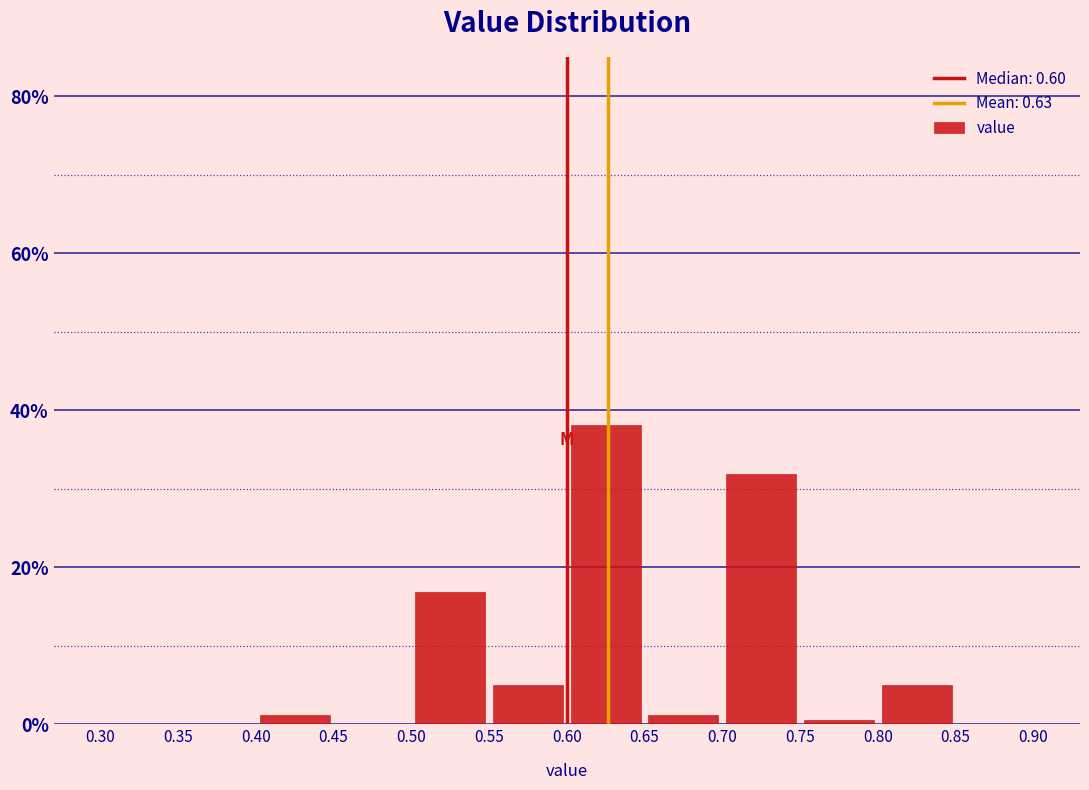

Which range on the x-axis has the tallest bar?

0.60 to 0.65